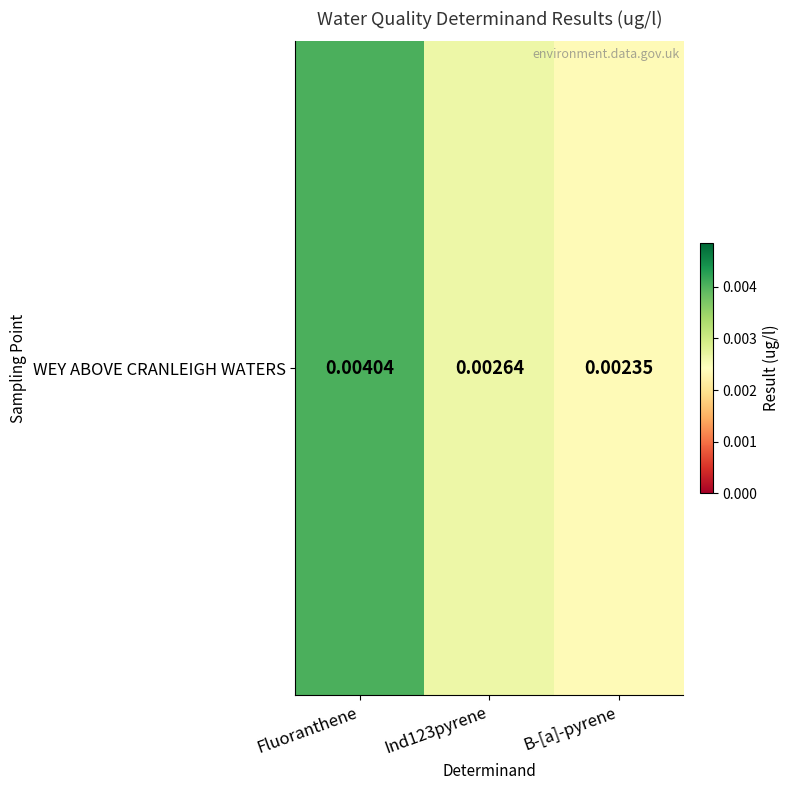

How many distinct data groups are displayed?

1